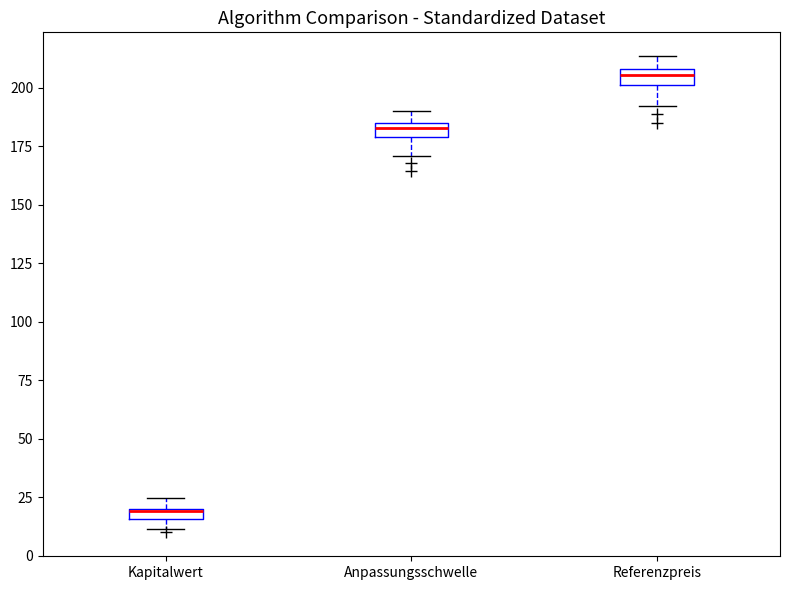

Where does the lower whisker of the box for Referenzpreis end on the y-axis? The values are not printed on the chart, so give them approximately, as read against the axis.

190